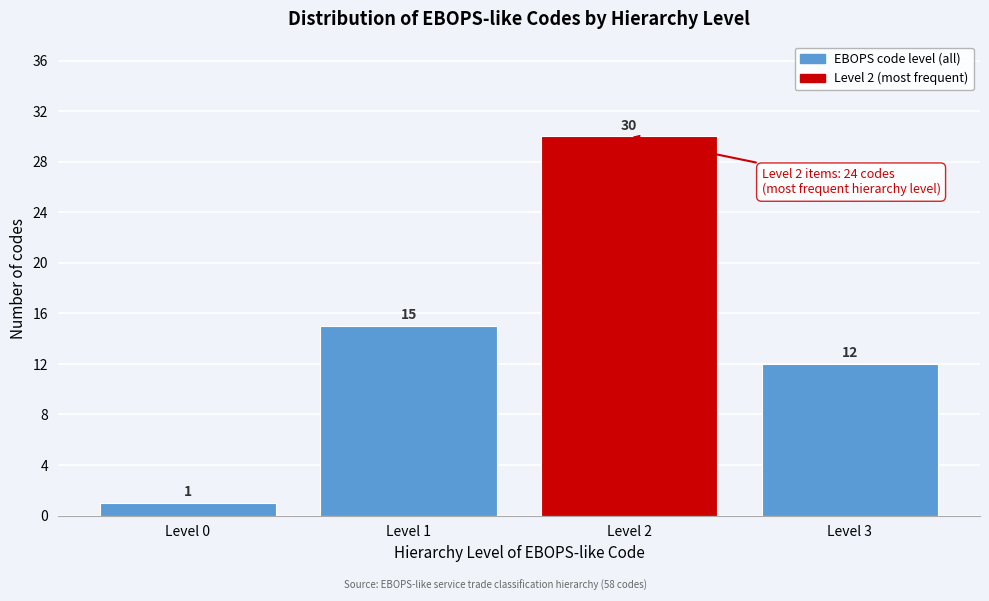

Reading left to right, what are all the values shown in this chart?

1	15	30	12